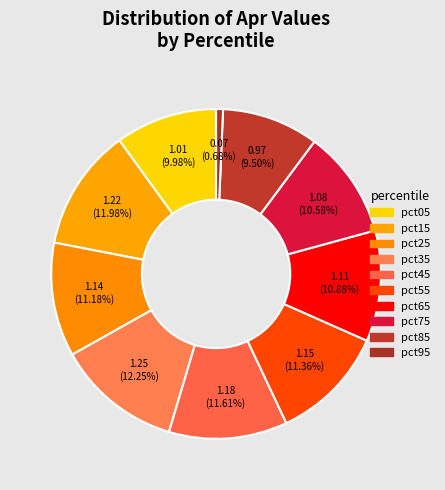

What percentage is the pct15 slice, to the nearest percent?

12%